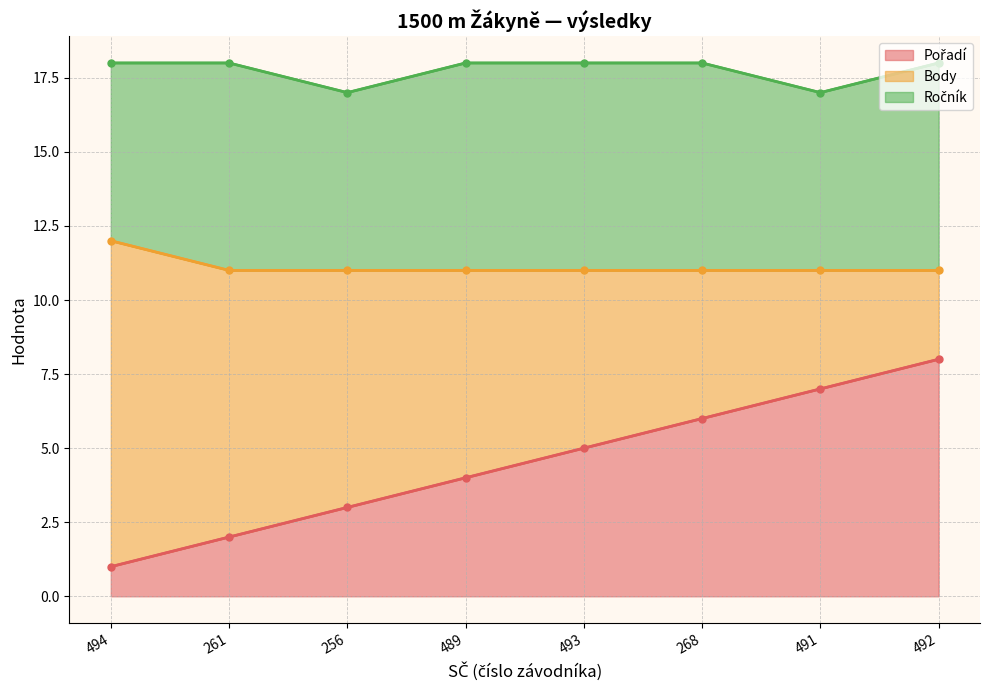

At which label is Pořadí closest to 4?

489